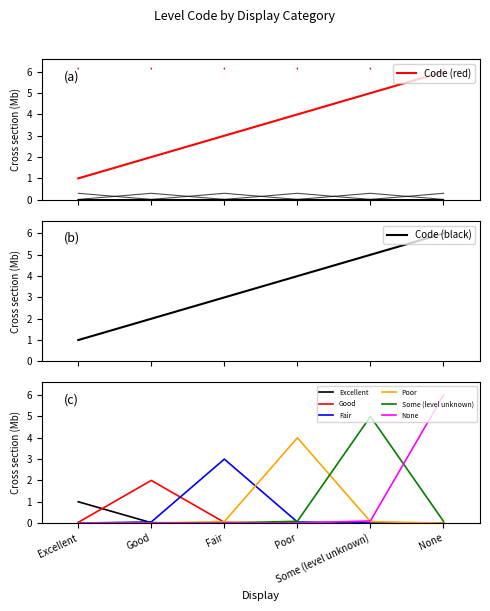

What position from the left is Poor?

4